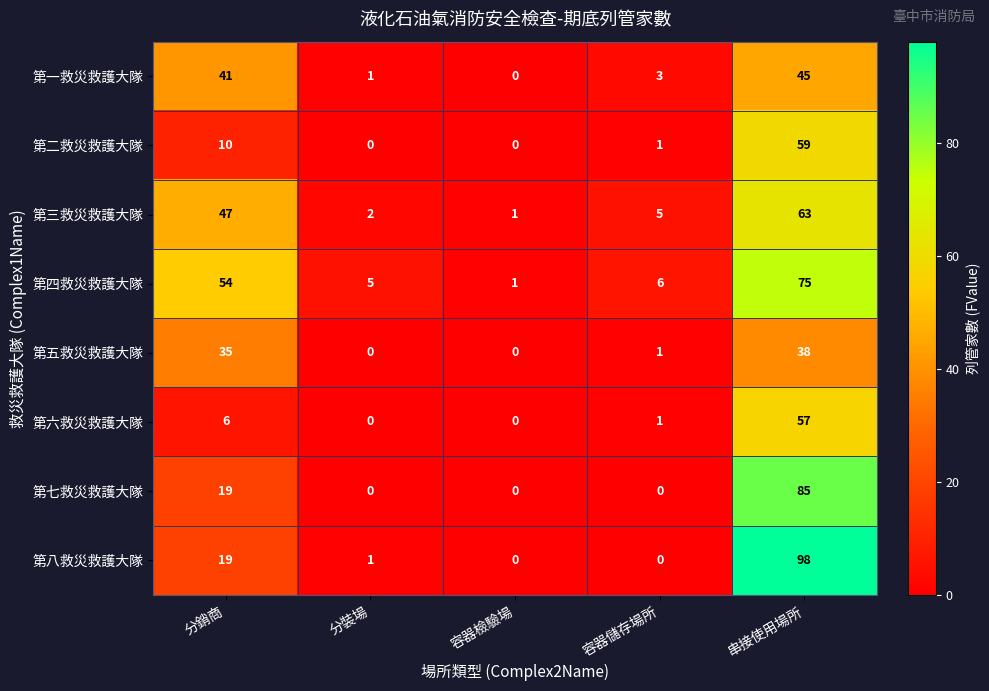

List the series in order of their peak value, lowest first.

第五救災救護大隊, 第一救災救護大隊, 第六救災救護大隊, 第二救災救護大隊, 第三救災救護大隊, 第四救災救護大隊, 第七救災救護大隊, 第八救災救護大隊